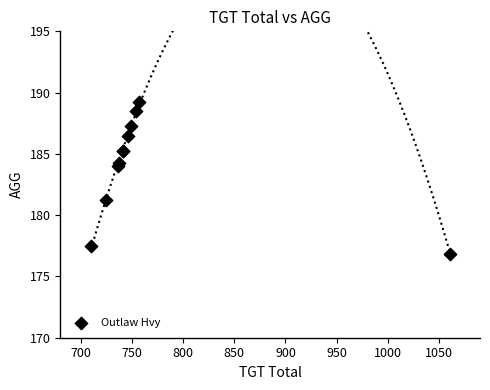

What Y value in the scatter plot is closest to 183?

184.0